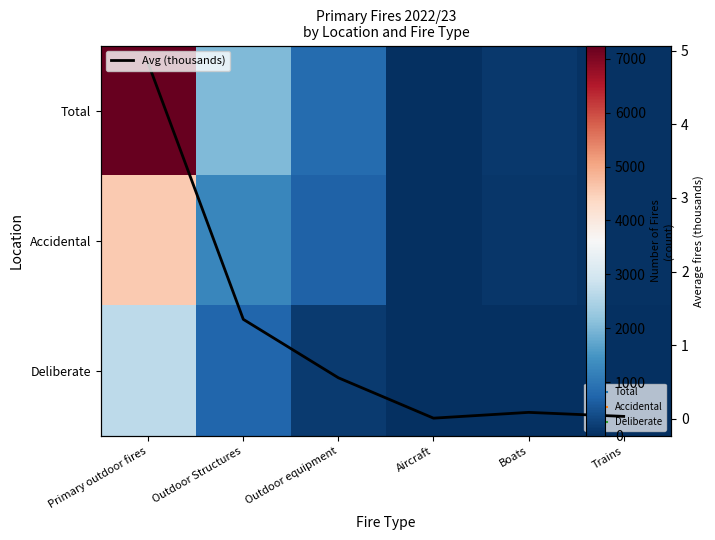

How many data points in Total are less than 833?

3